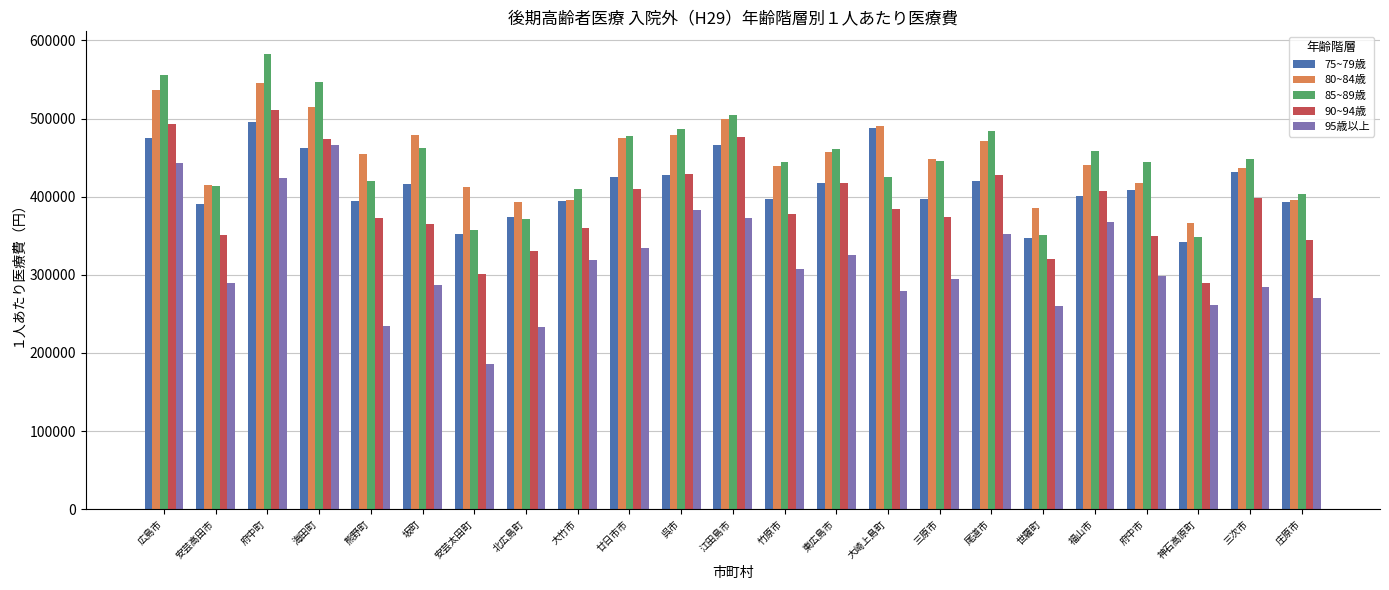

Which category has the lowest value in the 95歳以上 series?

安芸太田町